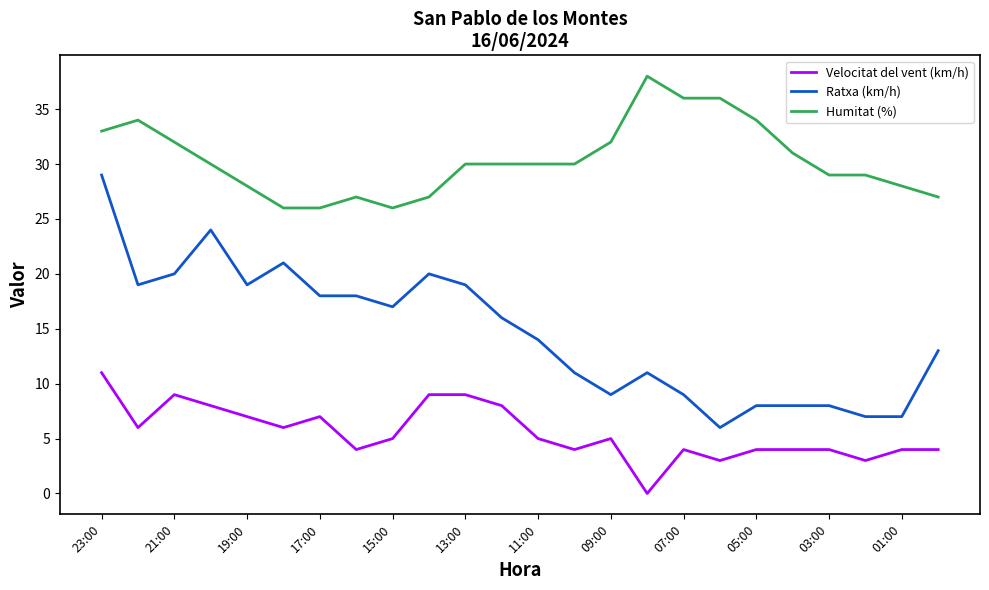

Which series has the largest range (max minus min)?

Ratxa (km/h)